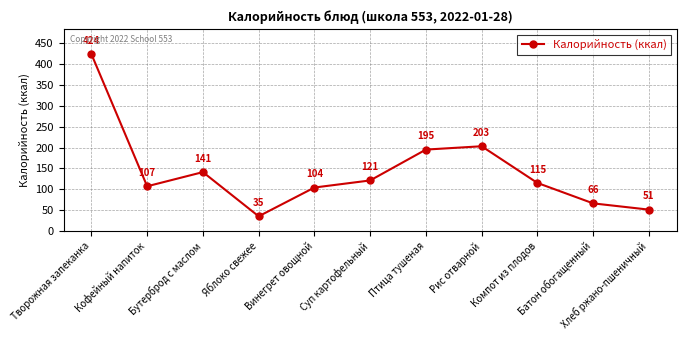

Which category has the lowest value across all series?

Яблоко свежее